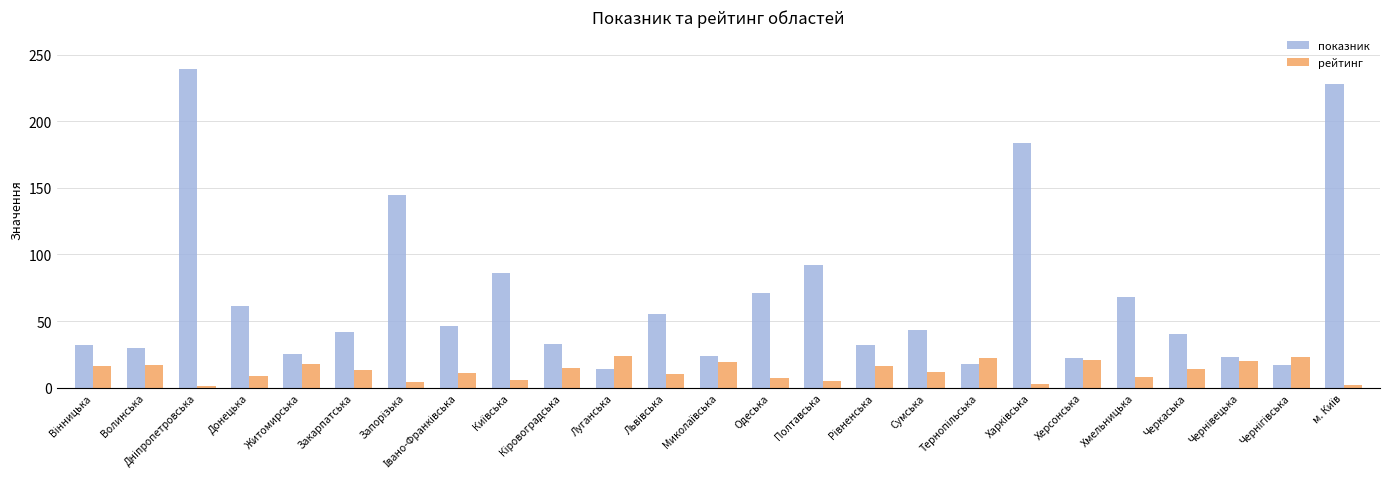

The value of показник at Черкаська is 65. True or false?

False